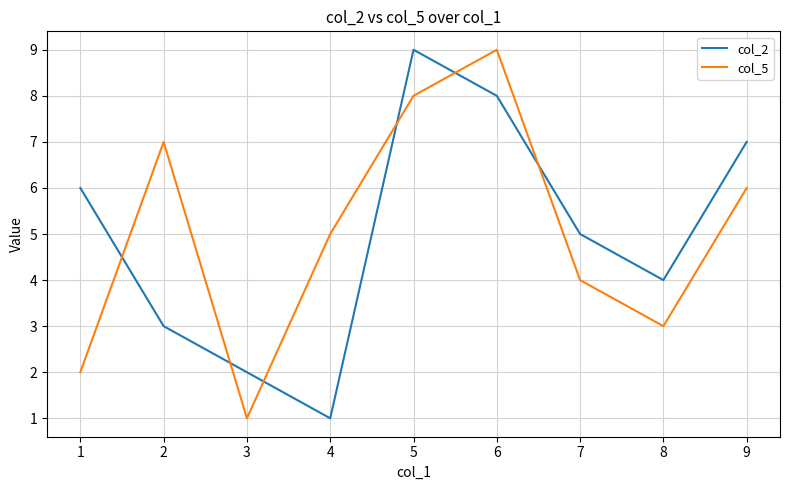

Rank the series at 5 from highest to lowest value.

col_2, col_5